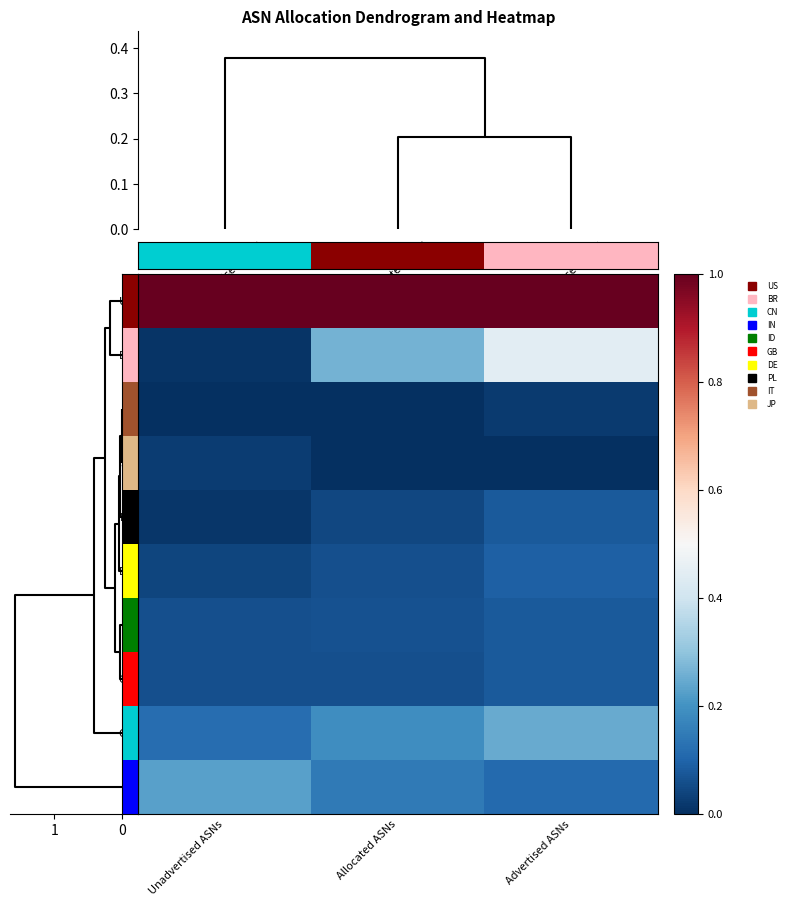

Reading left to right, list all the values displayed in this chart.

US: Unadvertised ASNs=1.0	Allocated ASNs=1.0	Advertised ASNs=1.0
BR: Unadvertised ASNs=0.0	Allocated ASNs=0.3	Advertised ASNs=0.4
IT: Unadvertised ASNs=0.0	Allocated ASNs=0.0	Advertised ASNs=0.0
JP: Unadvertised ASNs=0.0	Allocated ASNs=0.0	Advertised ASNs=0.0
PL: Unadvertised ASNs=0.0	Allocated ASNs=0.0	Advertised ASNs=0.1
DE: Unadvertised ASNs=0.0	Allocated ASNs=0.1	Advertised ASNs=0.1
ID: Unadvertised ASNs=0.1	Allocated ASNs=0.1	Advertised ASNs=0.1
GB: Unadvertised ASNs=0.1	Allocated ASNs=0.1	Advertised ASNs=0.1
CN: Unadvertised ASNs=0.1	Allocated ASNs=0.2	Advertised ASNs=0.2
IN: Unadvertised ASNs=0.2	Allocated ASNs=0.1	Advertised ASNs=0.1